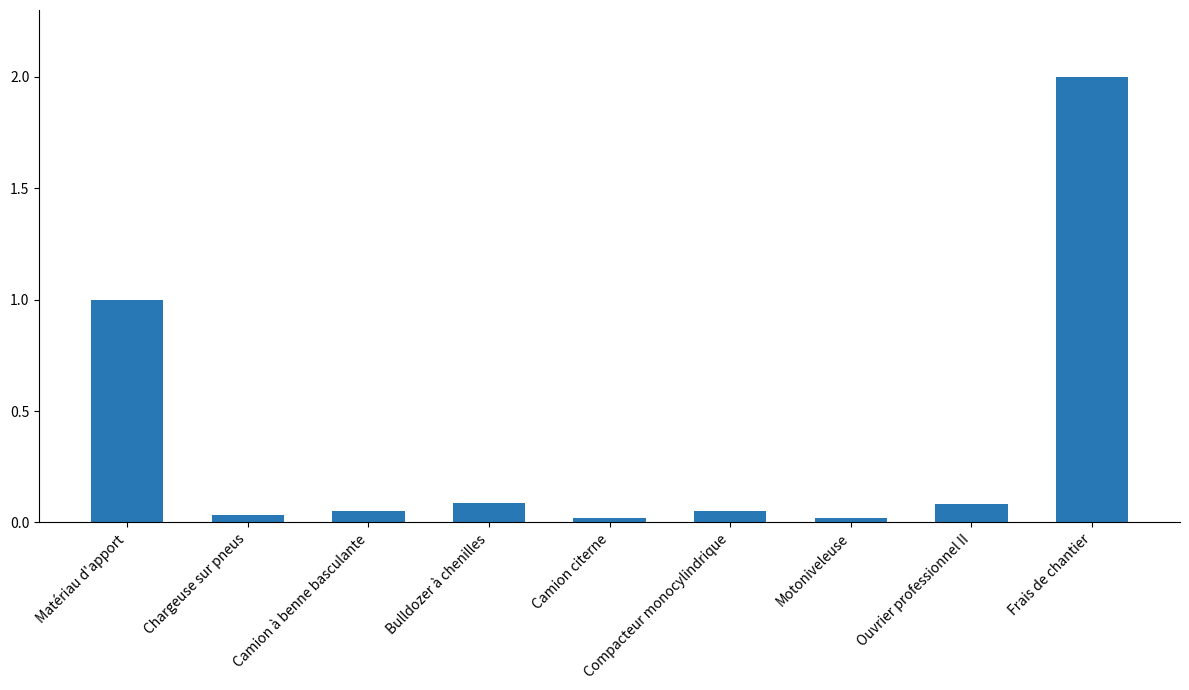

What is the label of the 6th bar from the left?

Compacteur monocylindrique